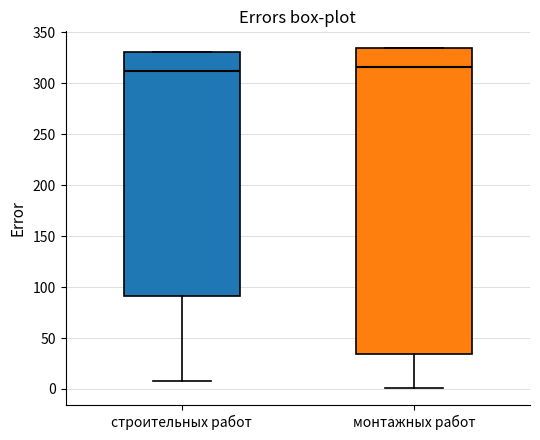

Reading left to right, read every box against the y-axis: the position of its median line, the range the box covers, and the ends of its whiskers. The values are not printed on the chart, so give them approximately, as read against the axis.

строительных работ: median 310, box 90 to 330, whiskers 10 to 330
монтажных работ: median 315, box 35 to 335, whiskers 0 to 335